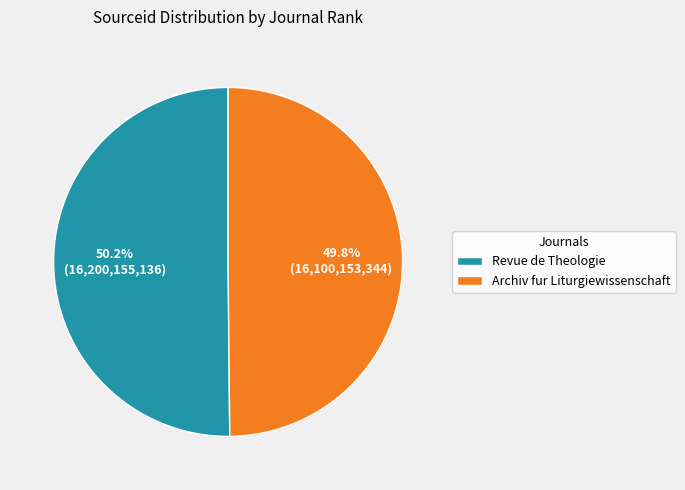

Approximately how many times larger is the value at Archiv fur Liturgiewissenschaft compared to Revue de Theologie?

1.0